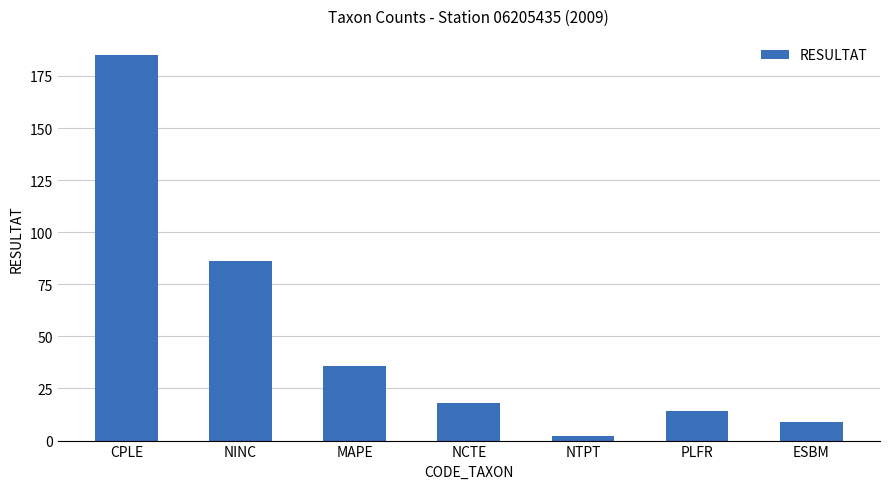

What is the sum of all values?

350